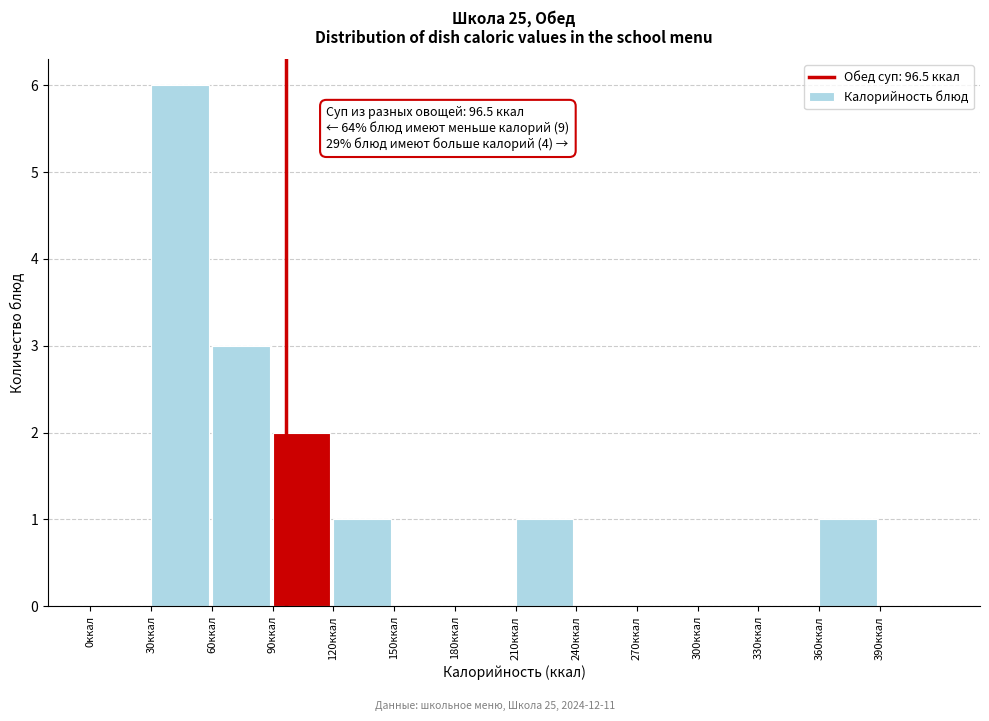

Which range on the x-axis has the tallest bar?

30 to 60